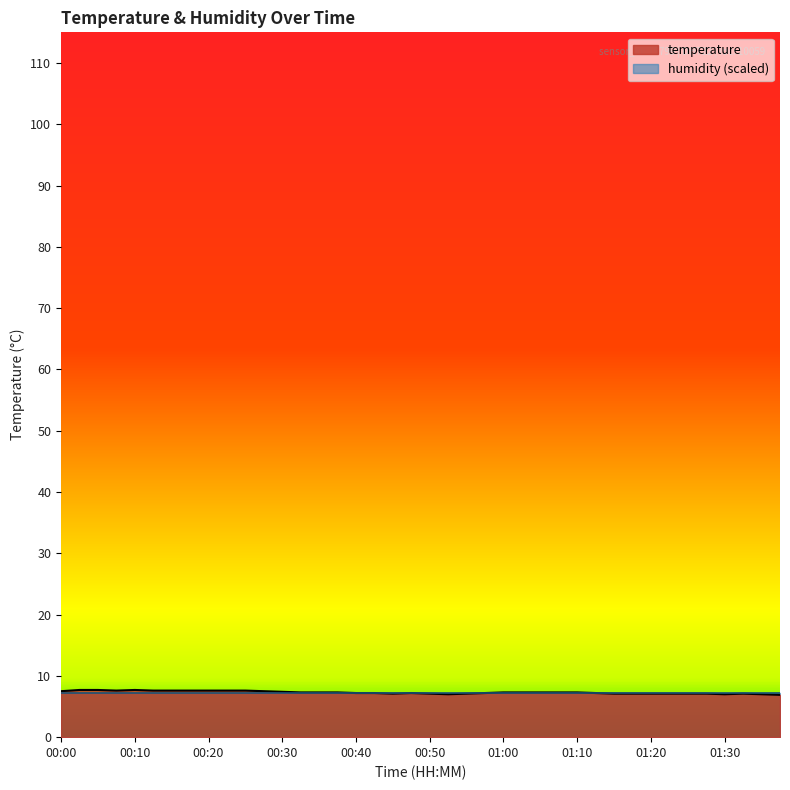

What is the difference between the maximum and minimum values?

0.8